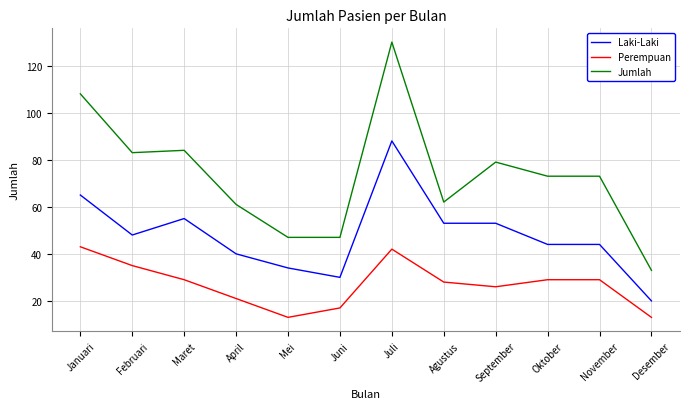

True or false: Jumlah has more than 1 interior local peaks.

True